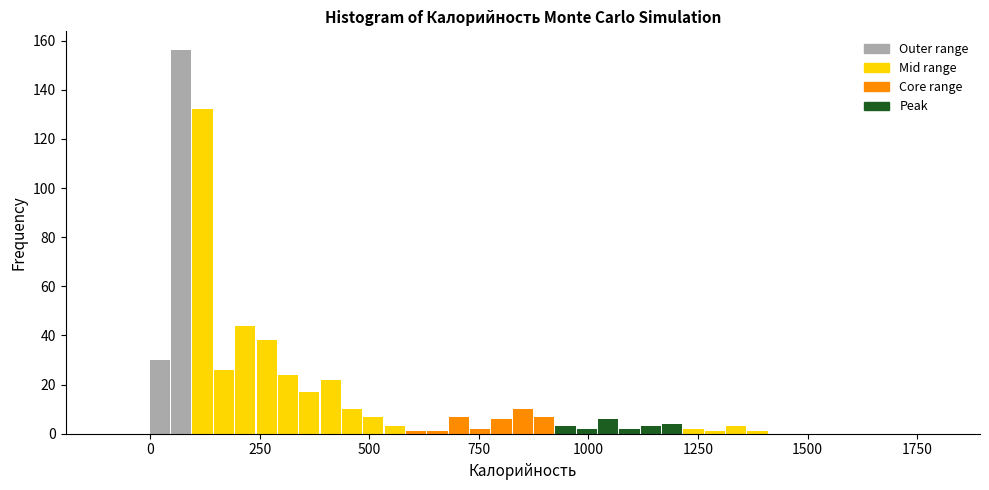

Read against the x-axis, roughly where is the centre of the tallest bar?

50